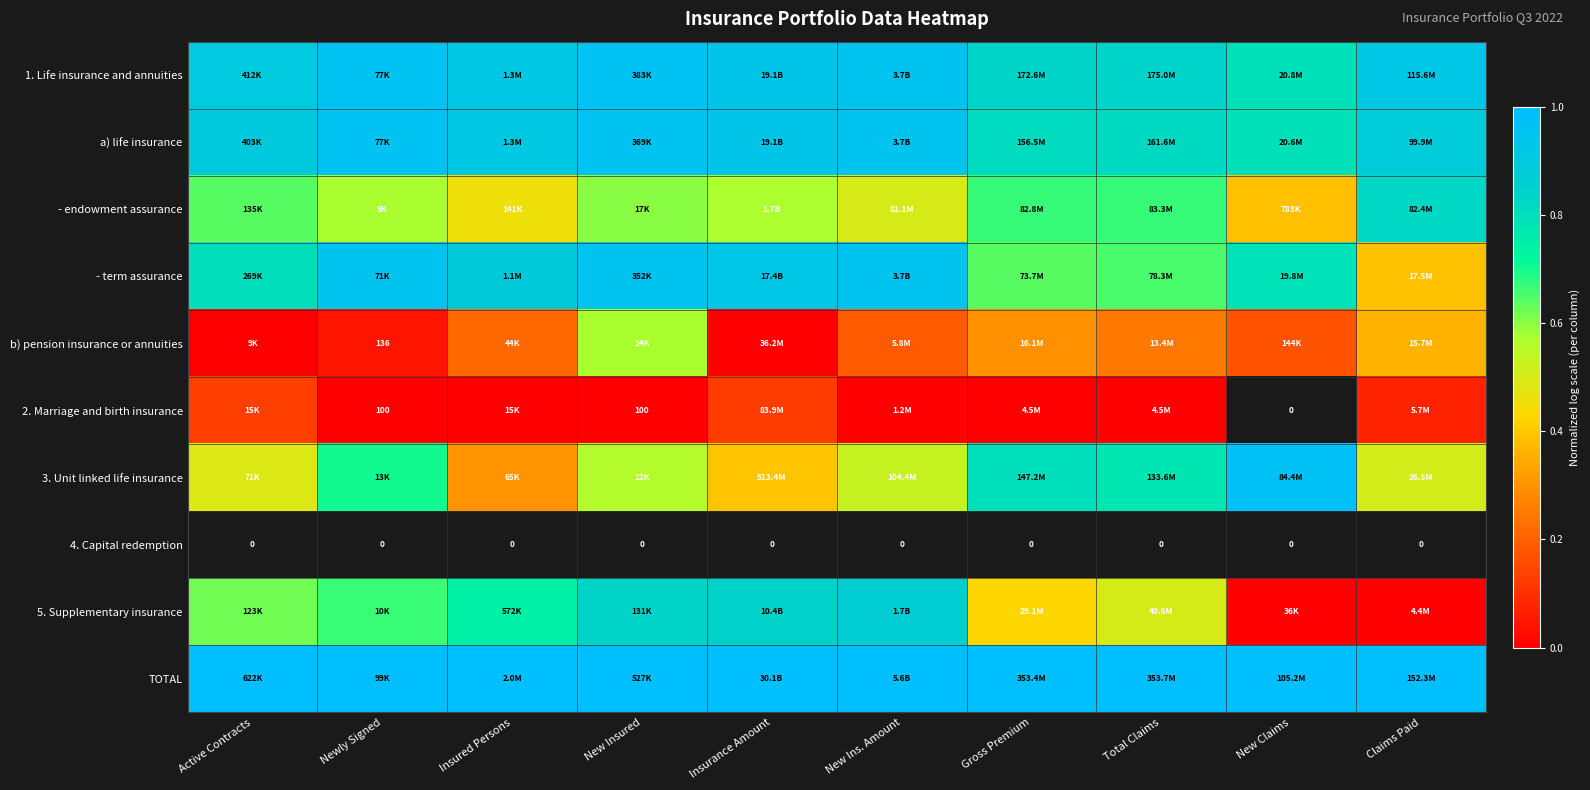

Which label corresponds to the largest value in the chart?

Active Contracts